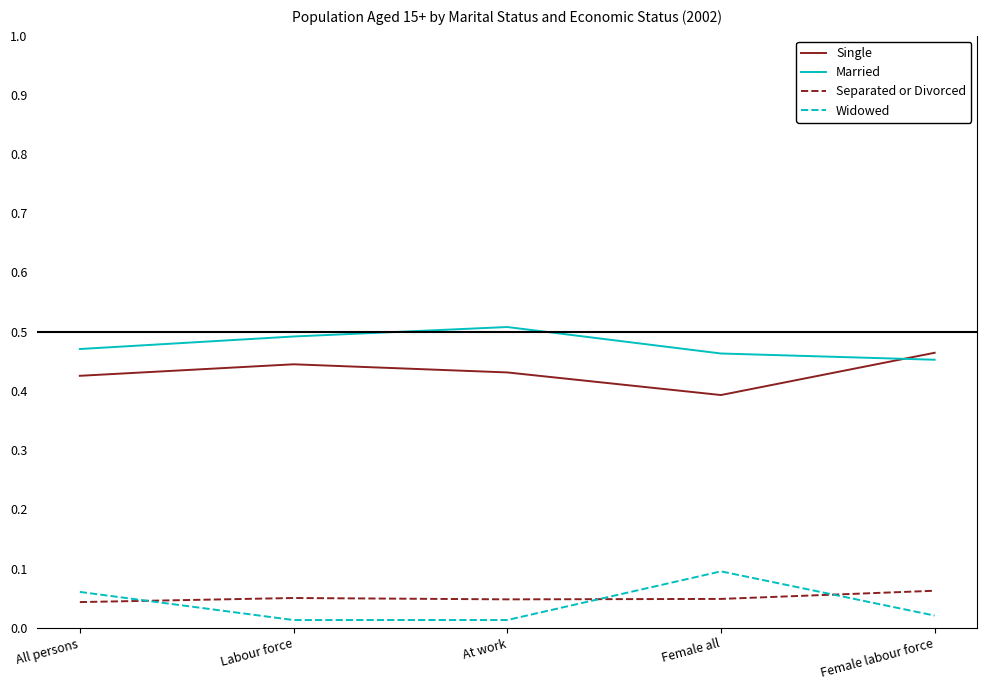

True or false: Married and Widowed cross at least once.

False